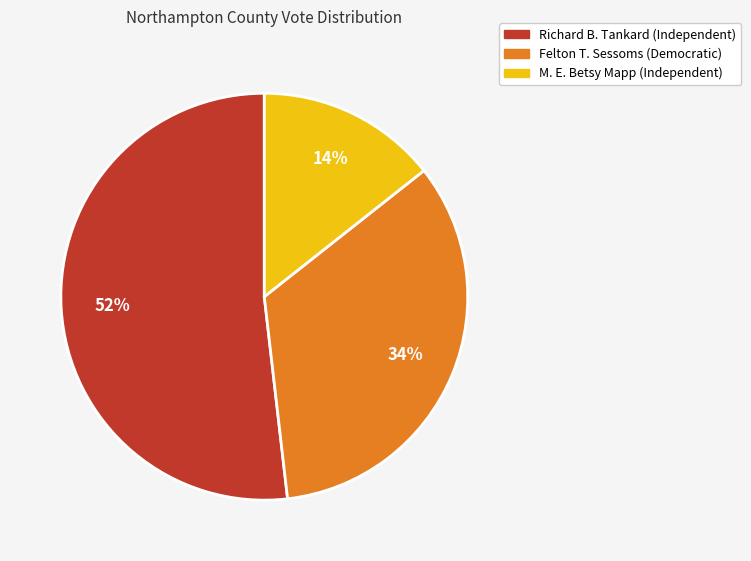

Does any single category account for the majority?

Yes